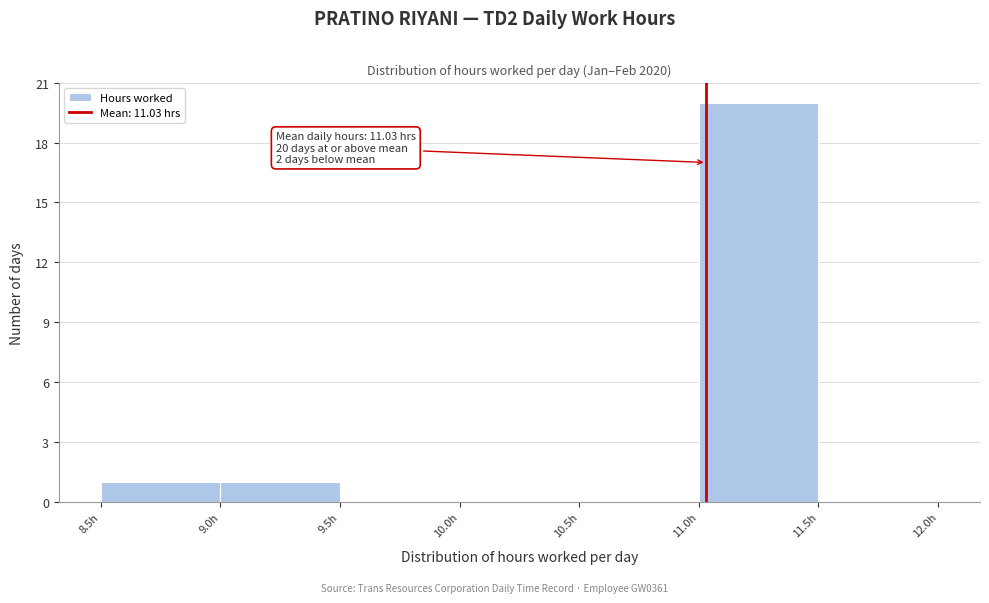

Over which range of the x-axis is the bar tallest?

11.0 to 11.5